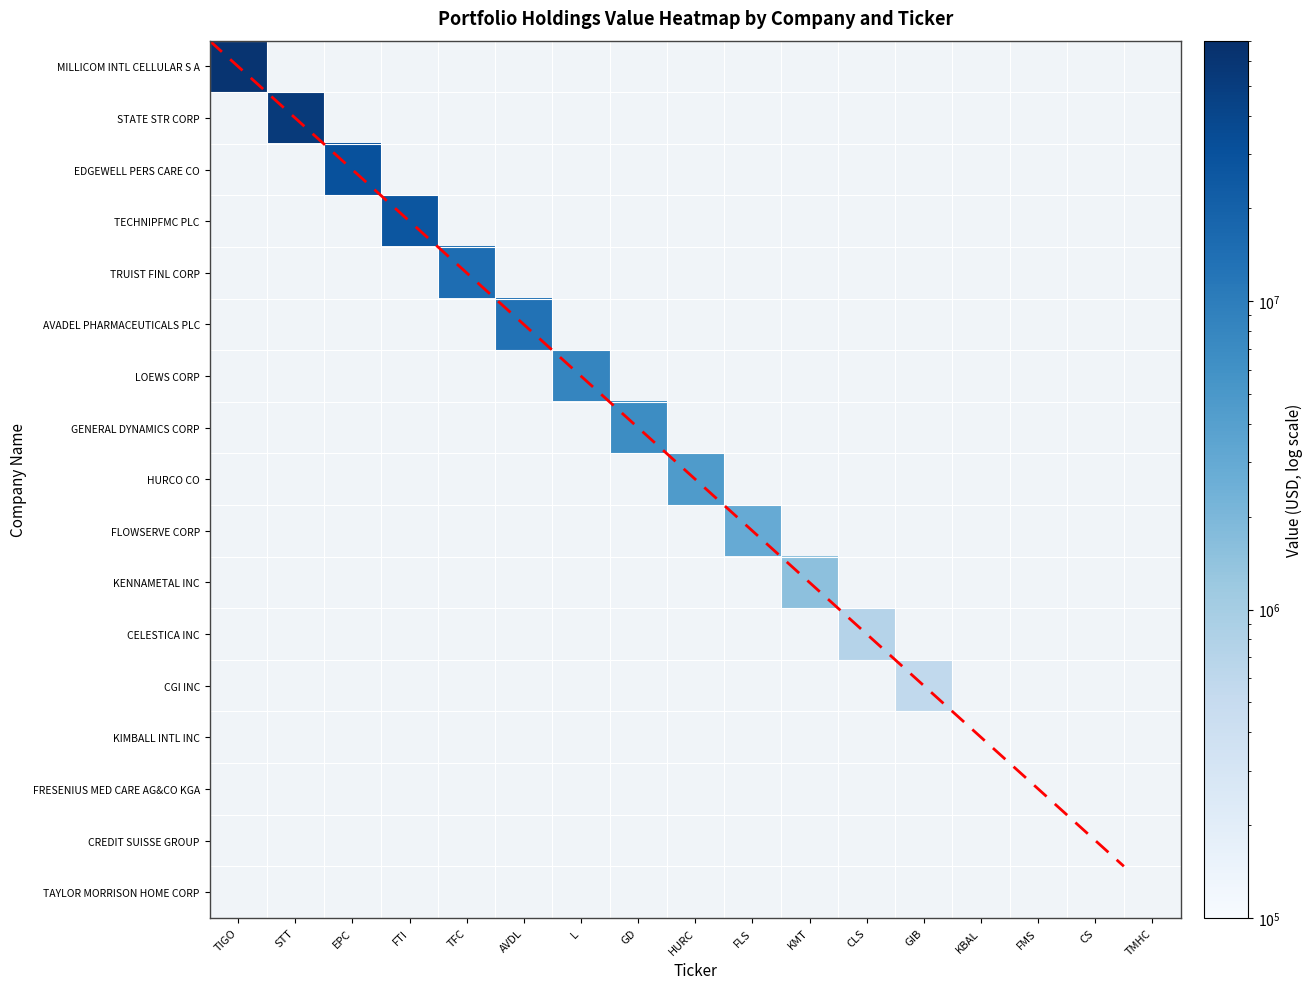

Which category has the lowest value in the CREDIT SUISSE GROUP series?

TIGO